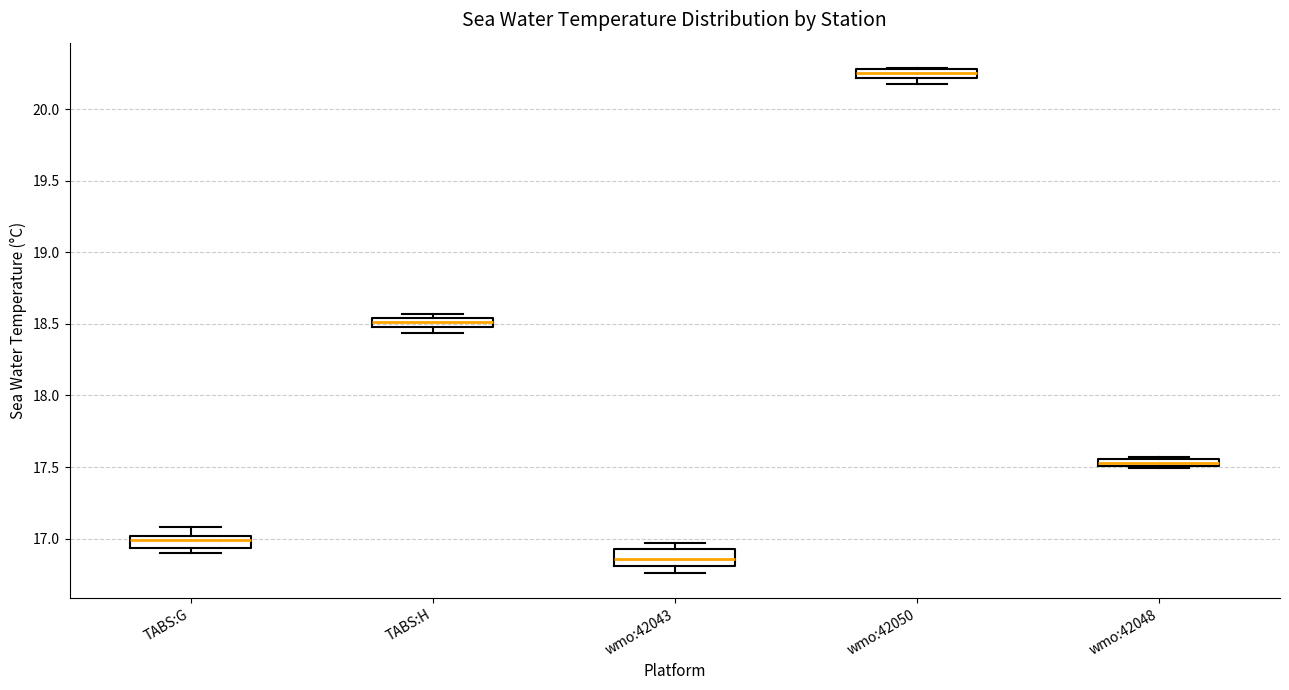

Where is the lower edge of the box for wmo:42043 on the y-axis? The values are not printed on the chart, so give them approximately, as read against the axis.

16.80